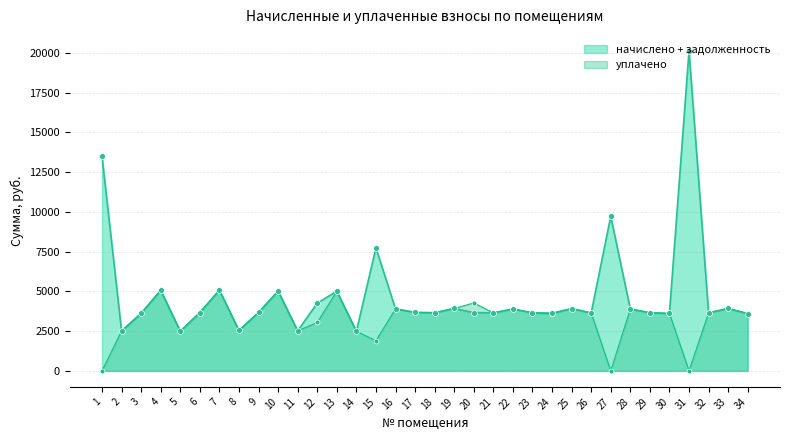

Which series has the largest total across all categories?

начислено + задолженность